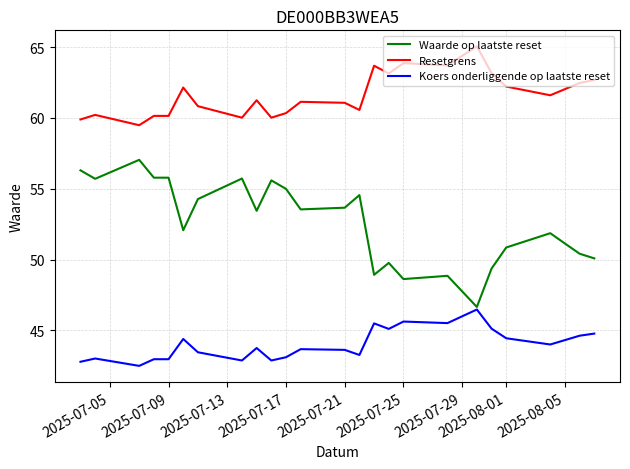

Rank the series by their average value, from lowest to highest.

Koers onderliggende op laatste reset, Waarde op laatste reset, Resetgrens